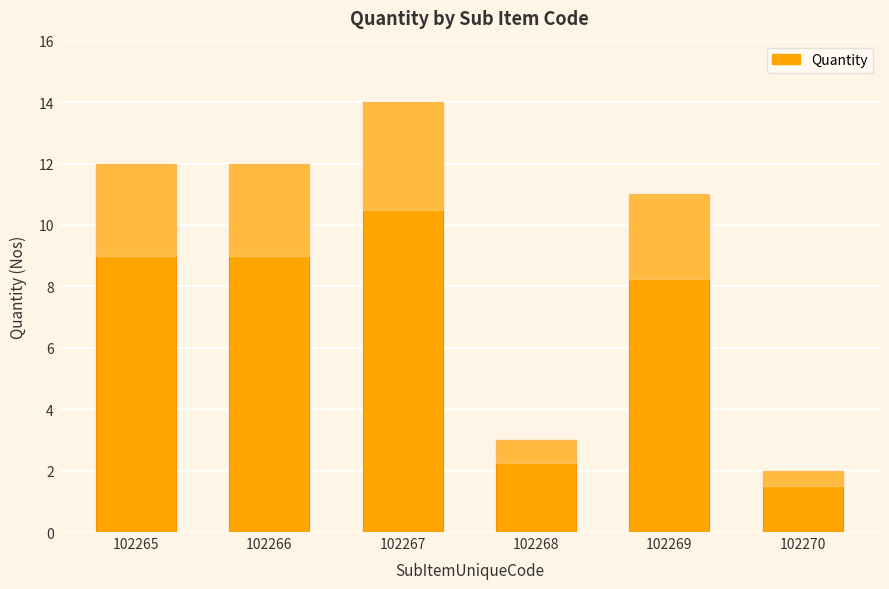

At which category does the chart reach its peak across all series?

102267